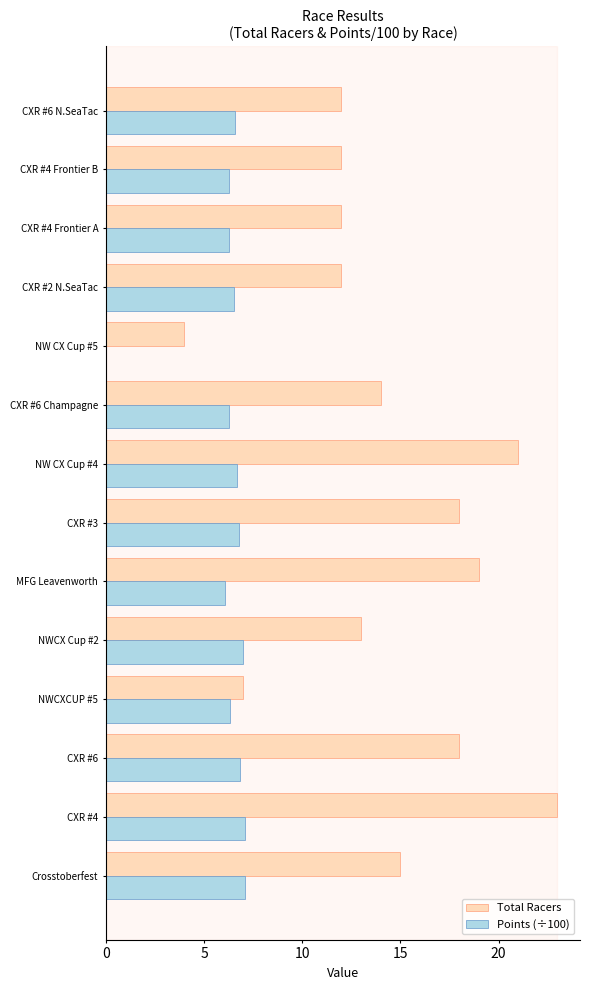

The value of Points (÷100) at CXR #6 is 3.6. True or false?

False